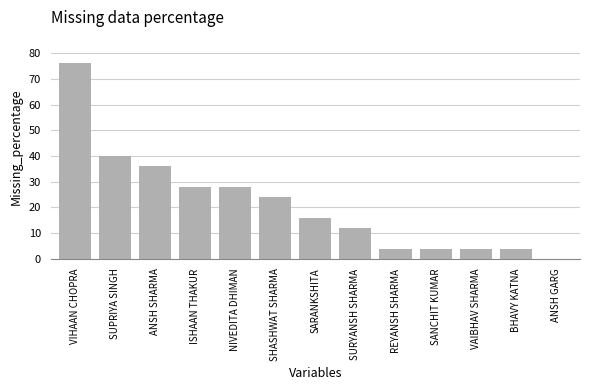

What is the approximate value at SUPRIYA SINGH?

40.0